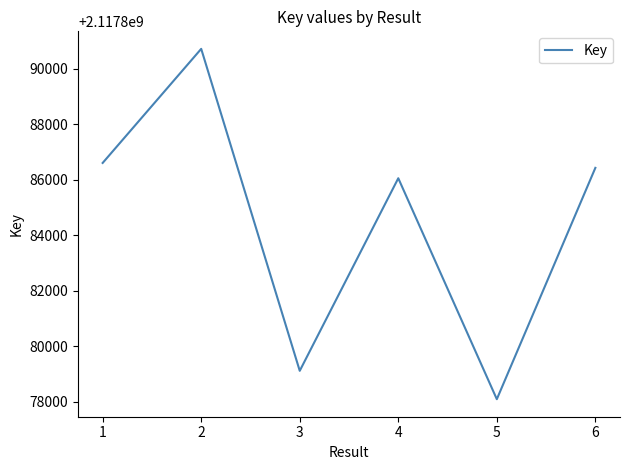

Reading left to right, transcribe all the data shown in this chart.

2117886608	2117890720	2117879116	2117886057	2117878093	2117886431